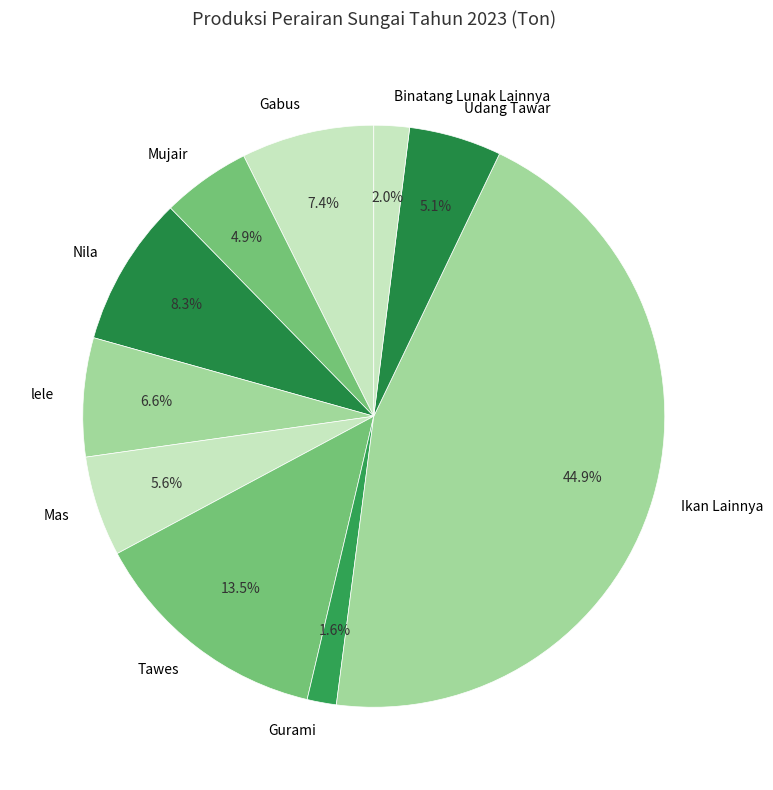

Do Tawes and Gurami together represent more than half of the pie?

No